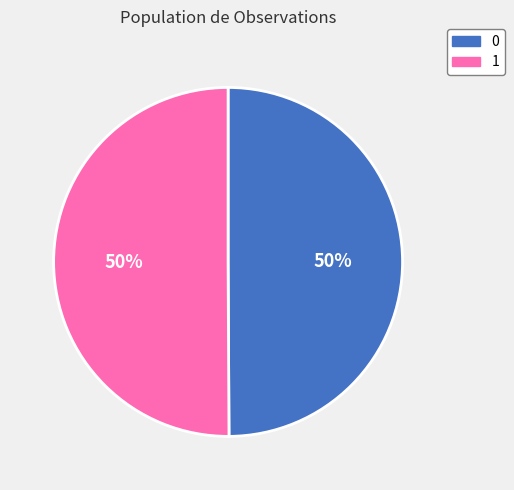

What percentage is the 0 slice, to the nearest percent?

50%